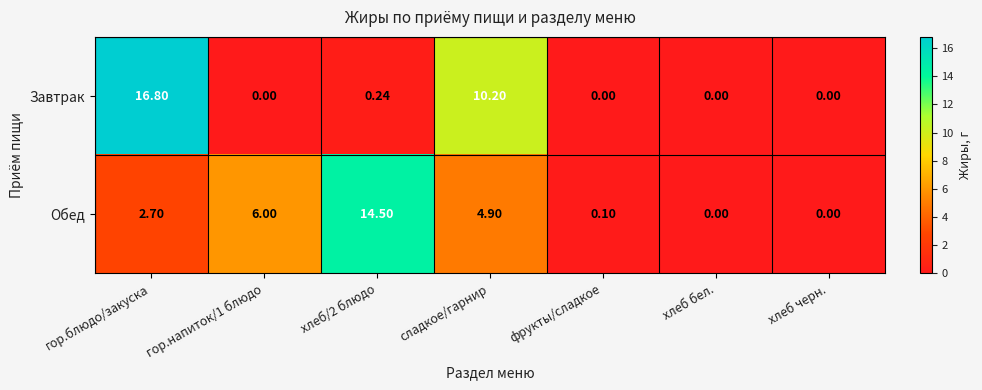

Which series has the largest total across all categories?

Обед